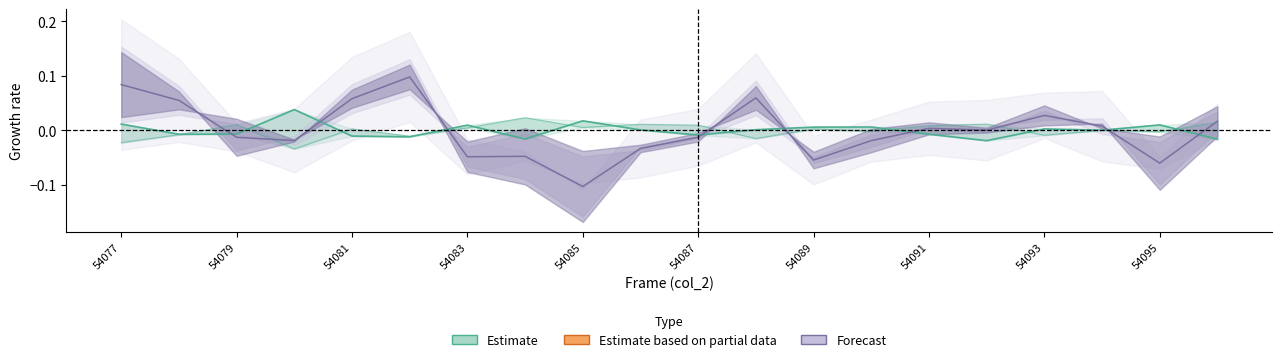

List the series in order of their overall mean, lowest first.

Forecast, Estimate